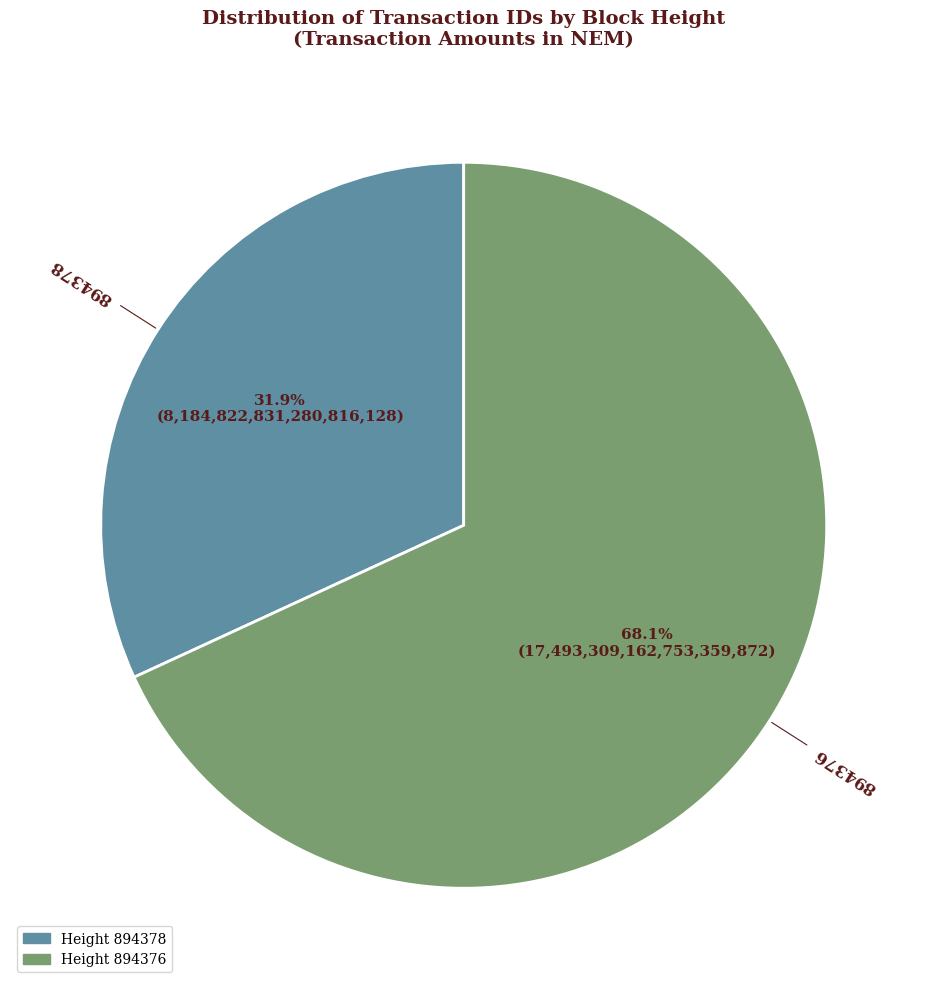

To the nearest percent, what is the difference between the largest and smallest slice percentages?

36%